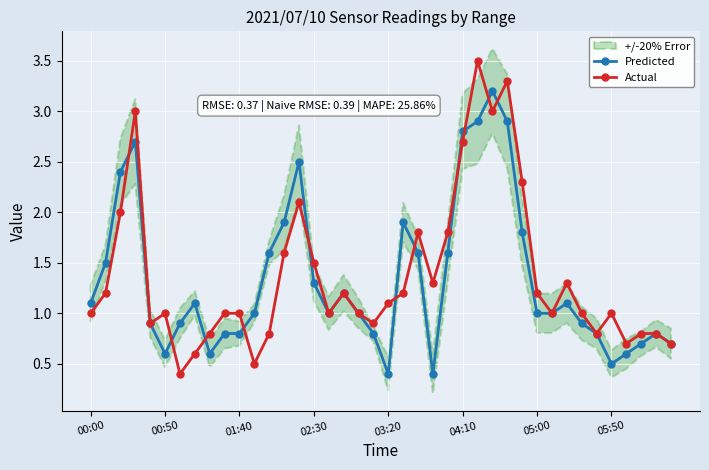

How many intersections are there between Actual and Predicted?

11